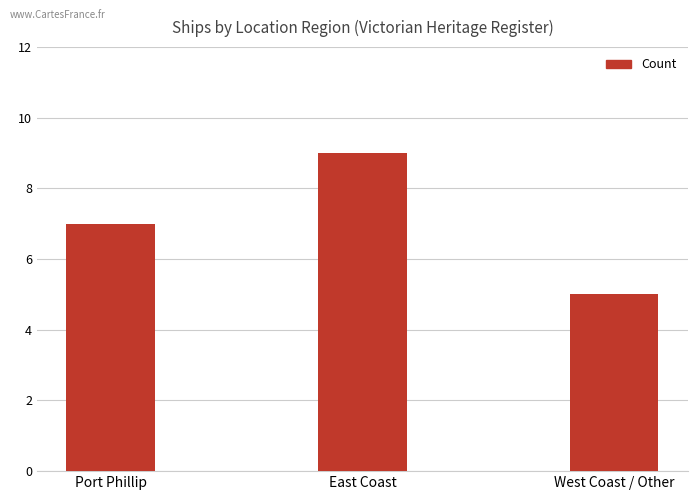

Reading left to right, list all the values displayed in this chart.

Port Phillip=7	East Coast=9	West Coast / Other=5